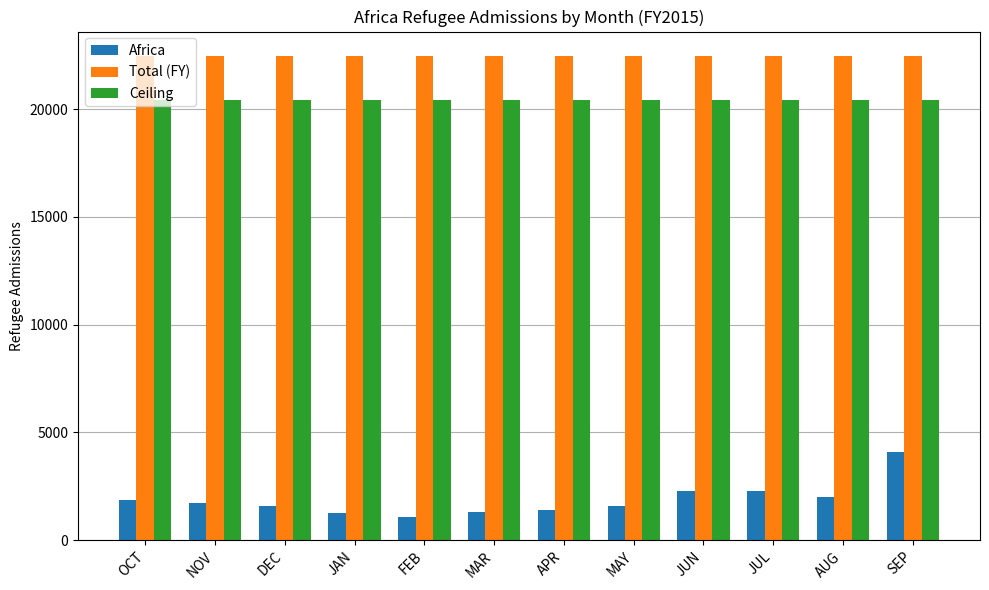

What is the average value of the Africa series?

1873